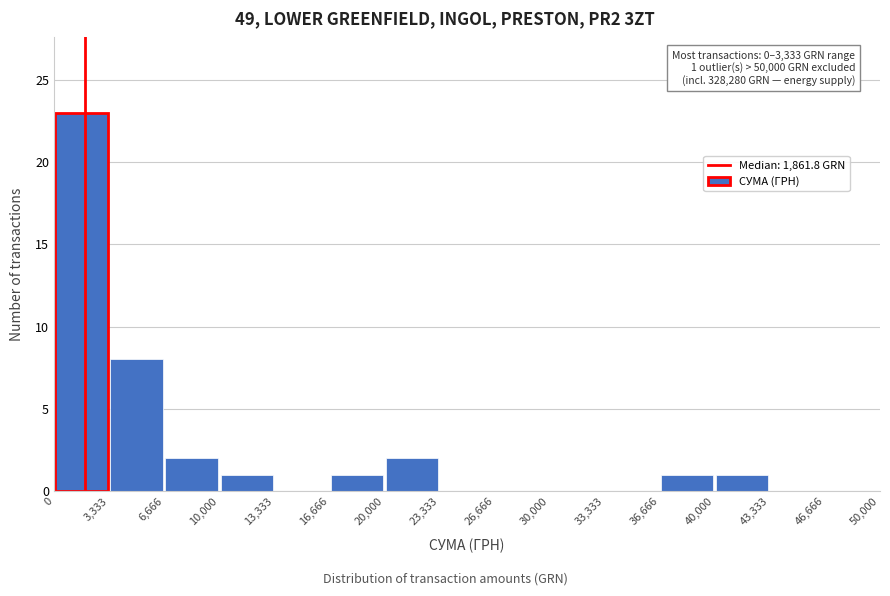

Over which range of the x-axis is the bar tallest?

0 to 3,333